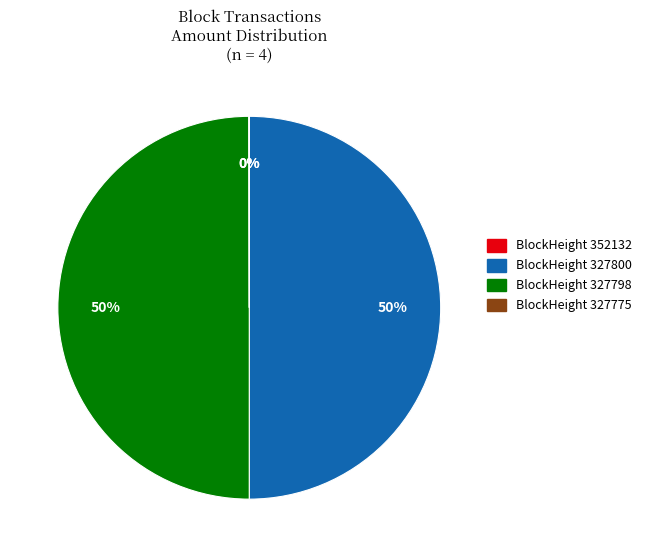

To the nearest percent, what is the average slice percentage?

25%